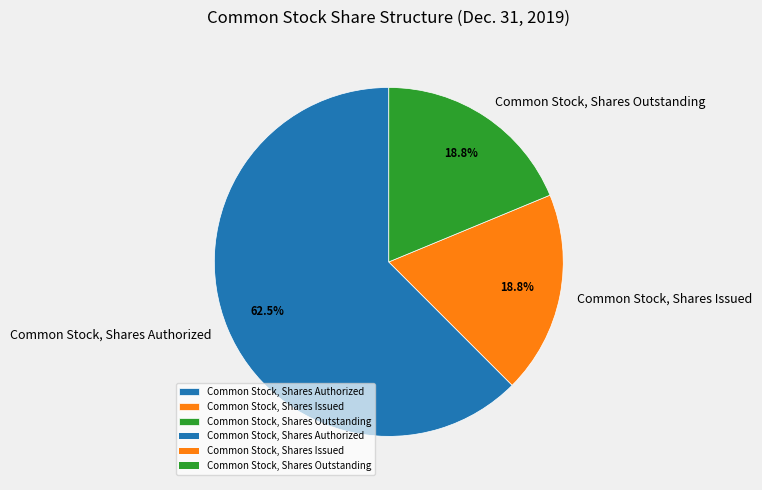

What percentage is the Common Stock, Shares Outstanding slice, to the nearest percent?

19%